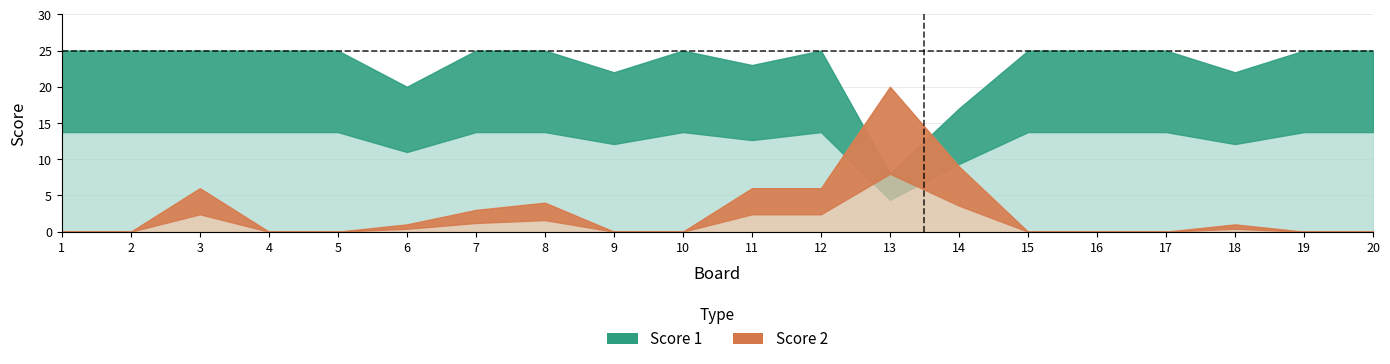

What are all the series names shown in the legend?

Score 1, Score 2